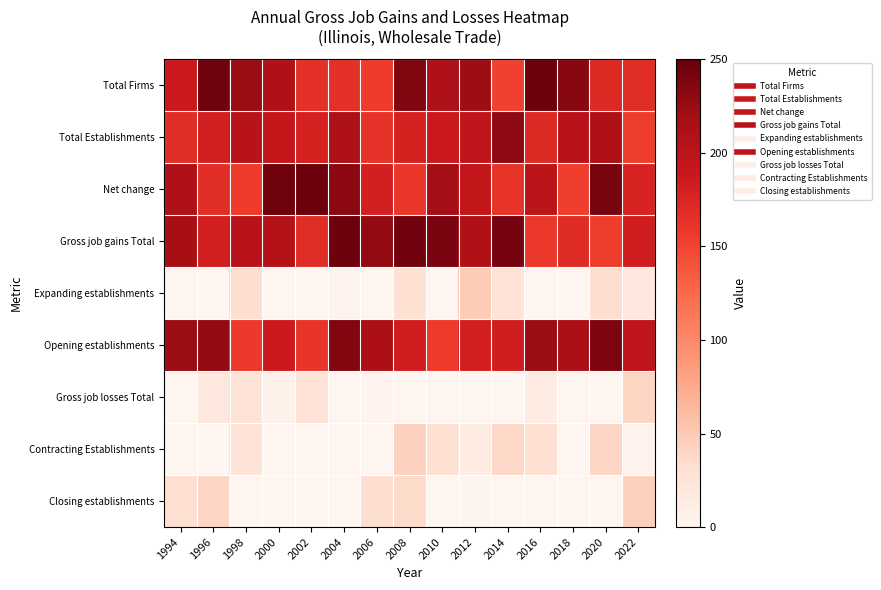

At 2006, list the series in order from largest to smallest.

Gross job gains Total, Opening establishments, Net change, Total Establishments, Total Firms, Closing establishments, Gross job losses Total, Expanding establishments, Contracting Establishments